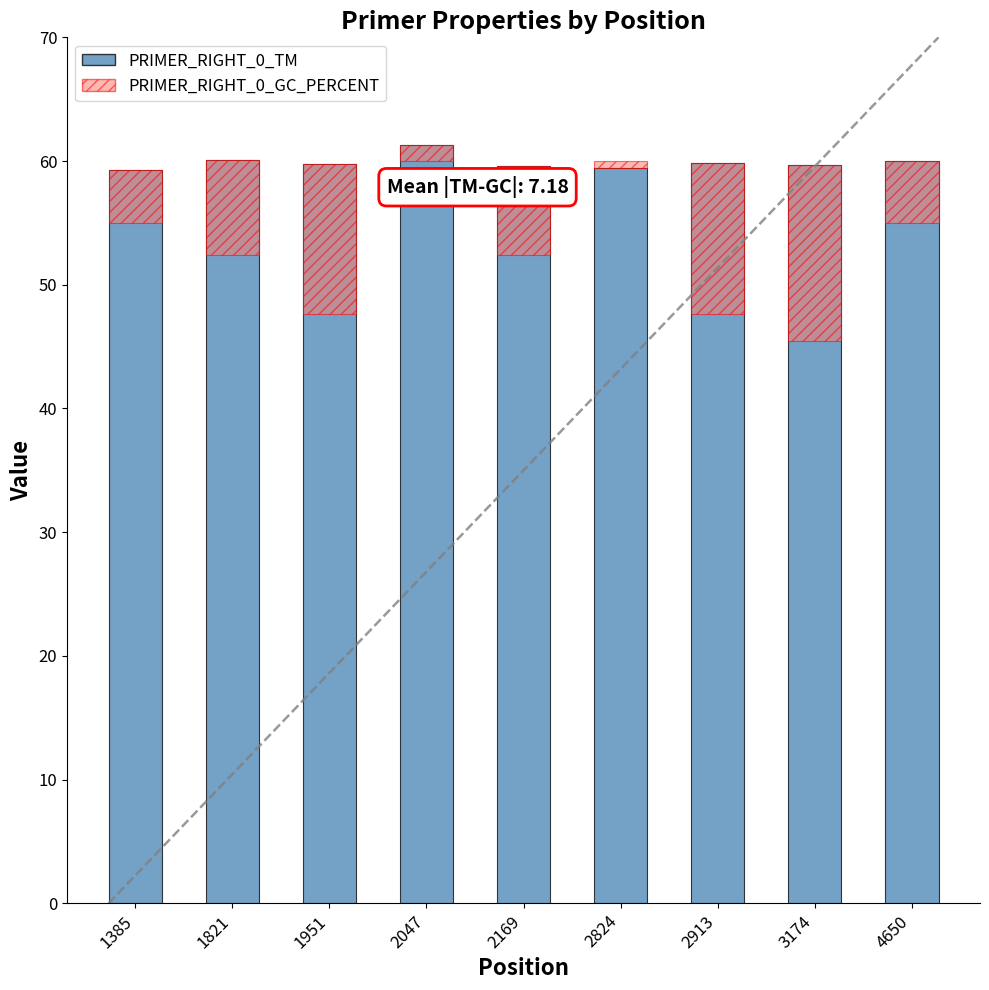

Is it true that PRIMER_RIGHT_0_TM equals 101.7 at 4650?

False